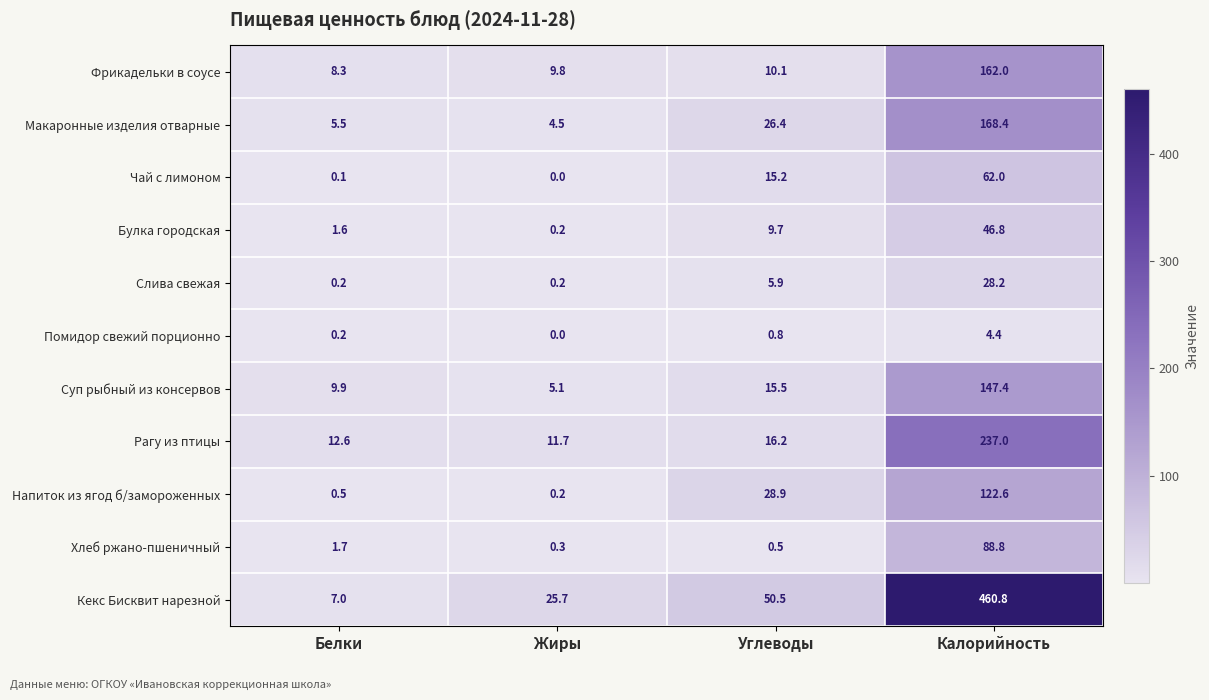

Is it true that Кекс Бисквит нарезной equals 44.3 at Жиры?

False